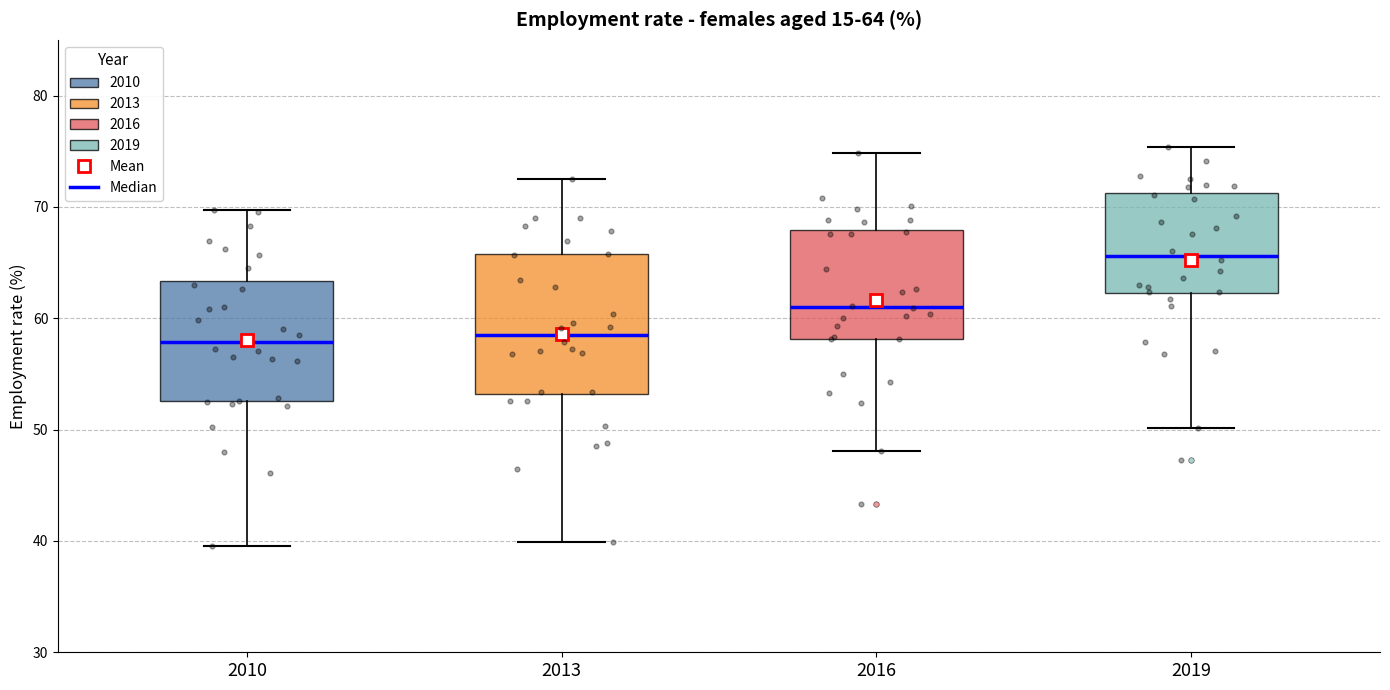

Which box's median line is the highest?

2019